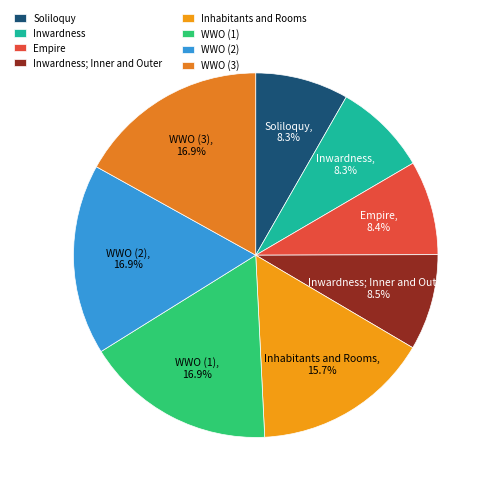

To the nearest percent, what is the difference between the largest and smallest slice percentages?

9%